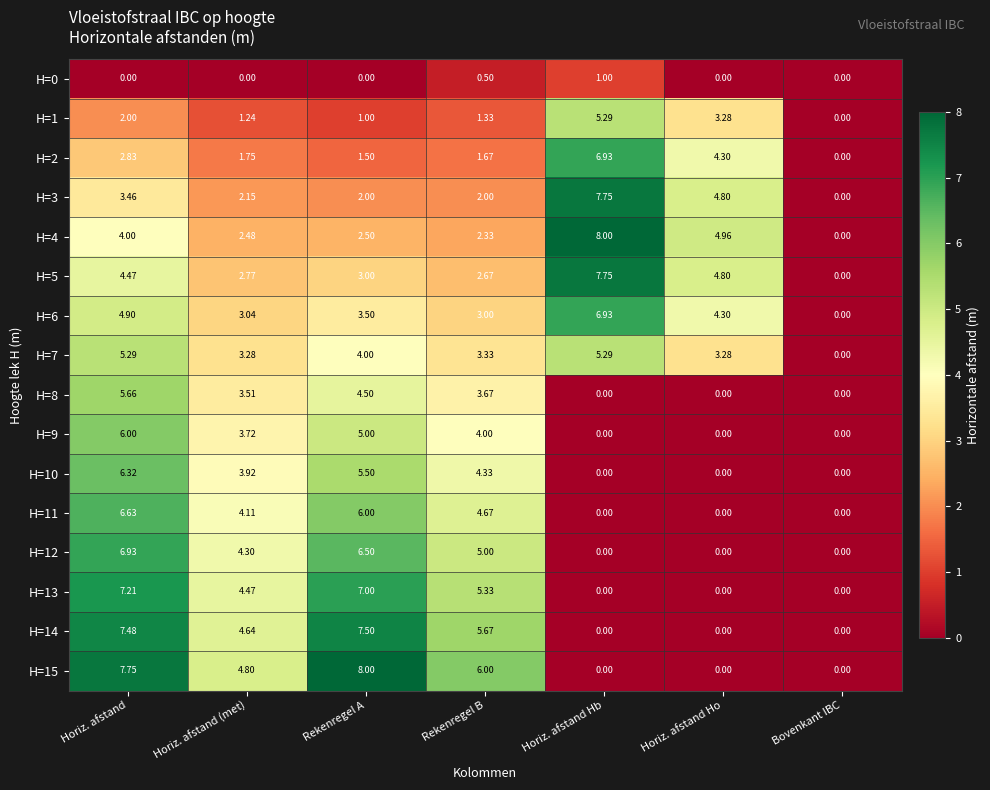

At which category is the sum across all series the highest?

Horiz. afstand